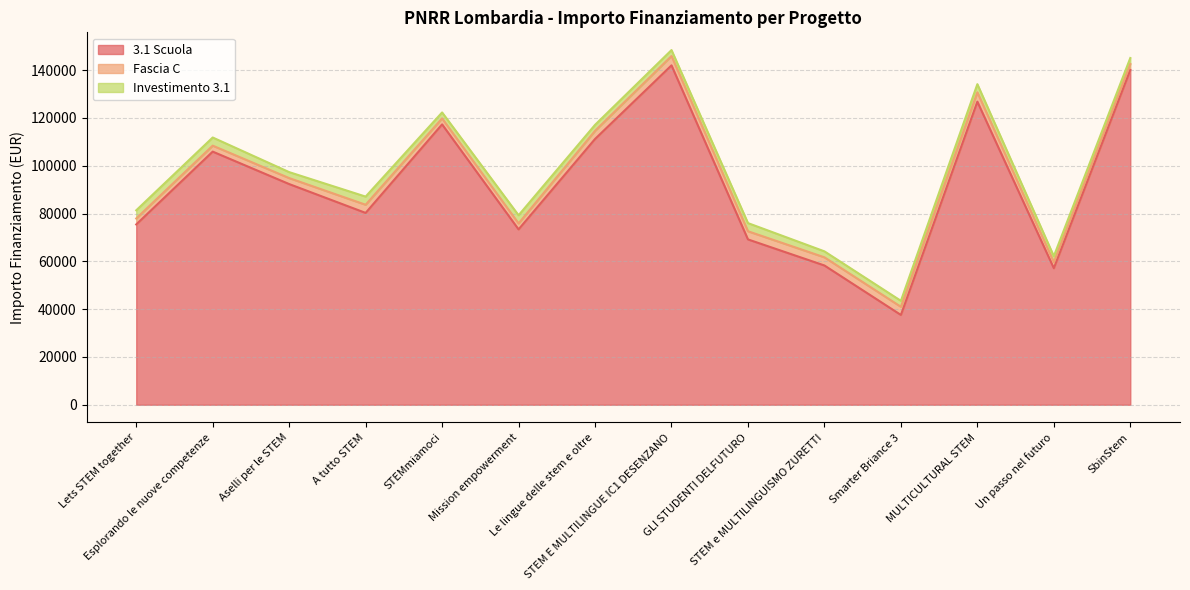

What position from the left is MULTICULTURAL STEM?

12